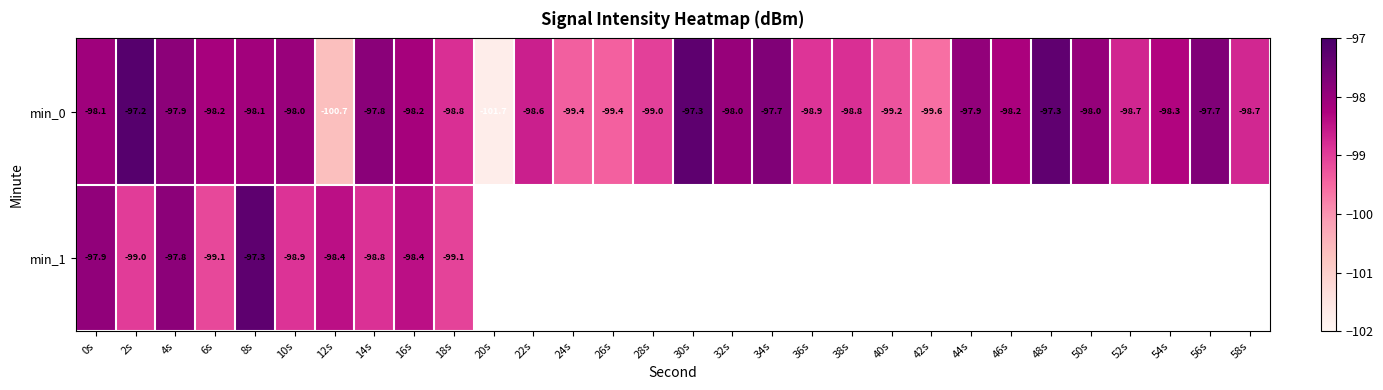

Between 16s and 56s, which series saw the biggest shift?

min_0